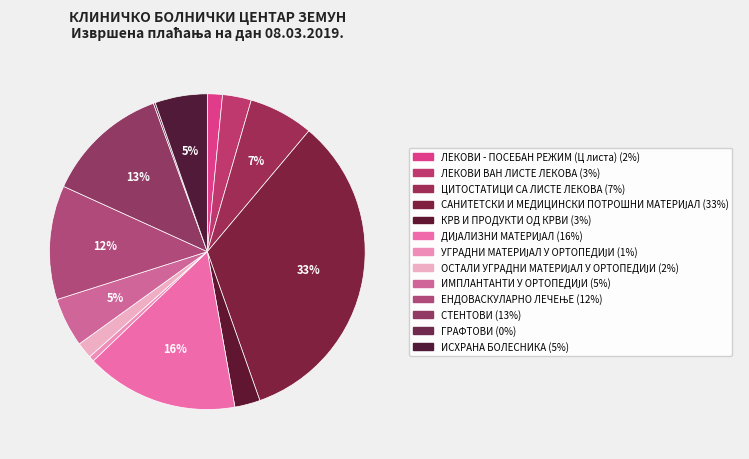

What is the smallest slice in the pie chart?

ГРАФТОВИ